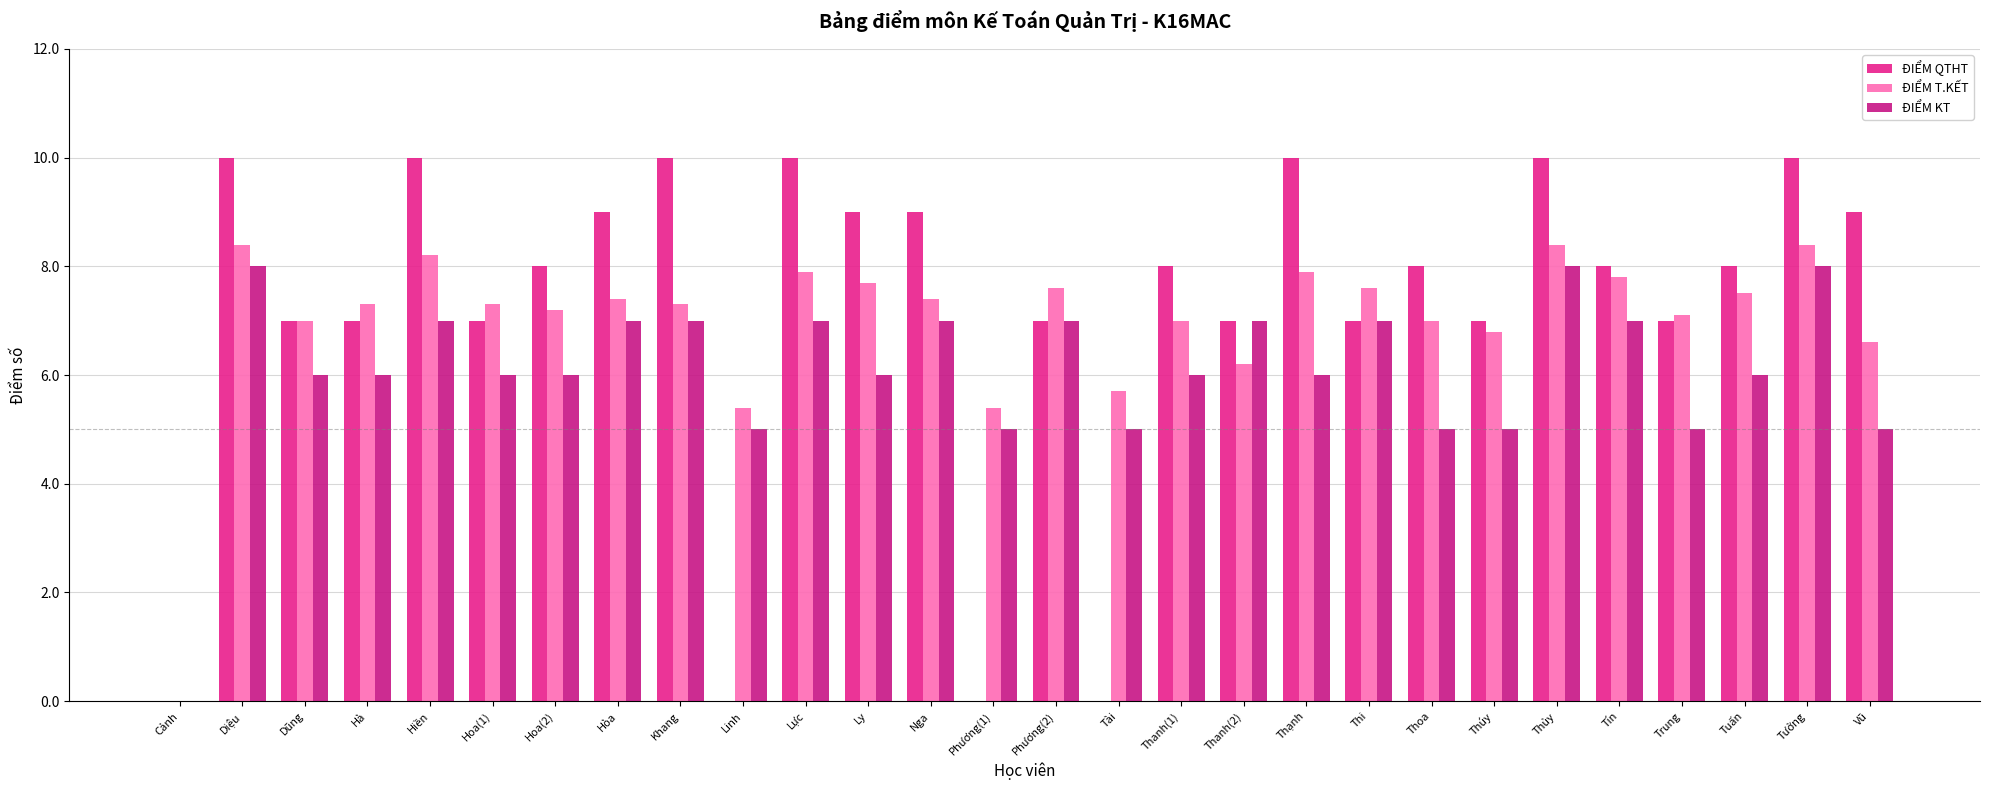

What are all the series names shown in the legend?

ĐIỂM QTHT, ĐIỂM T.KẾT, ĐIỂM KT